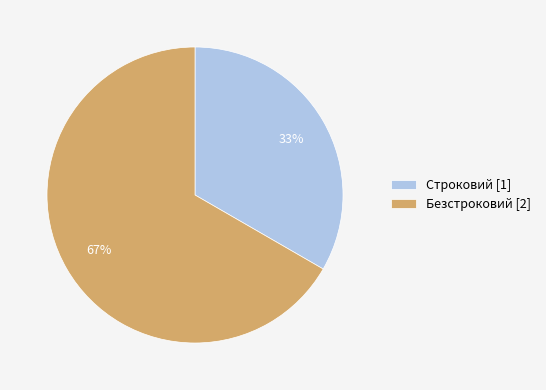

Between Безстроковий and Строковий, which is larger?

Безстроковий